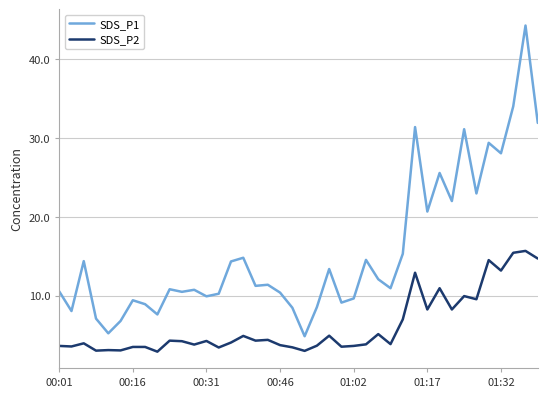

Which series has the largest total across all categories?

SDS_P1